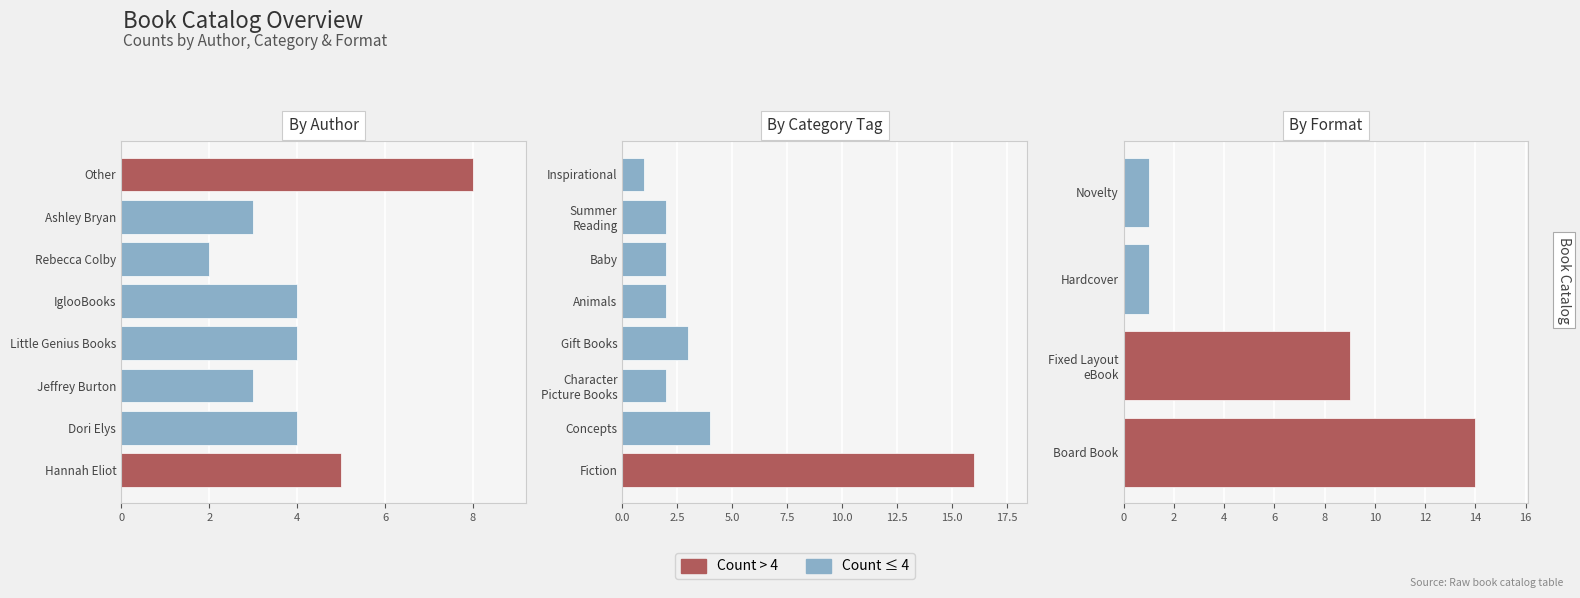

Rank the categories by value from highest to lowest.

Board Book, Fixed Layout eBook, Hardcover, Novelty